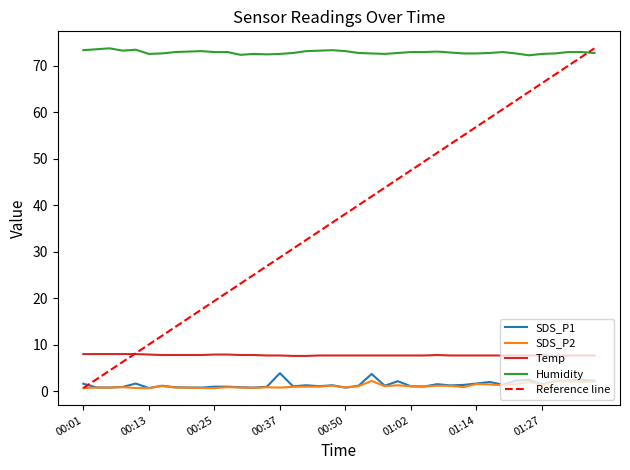

True or false: SDS_P1 and Humidity cross at least once.

False